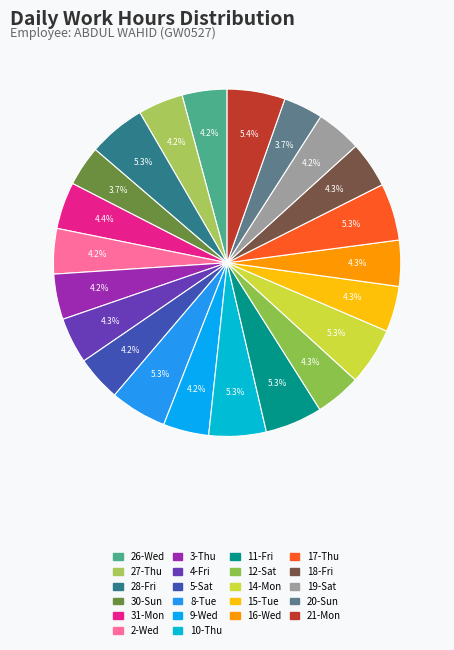

How much of the chart is everything except 4-Fri?

95.7%